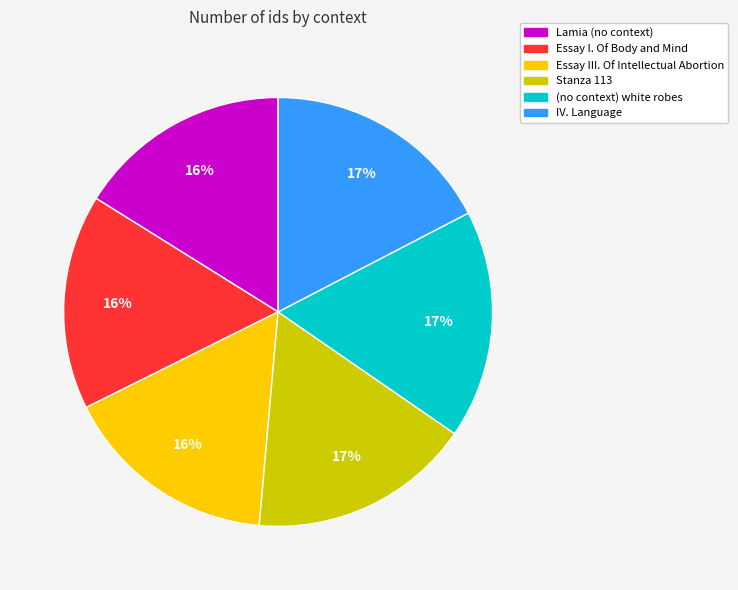

What is the ratio of the value at Essay I. Of Body and Mind to the value at IV. Language?

0.9